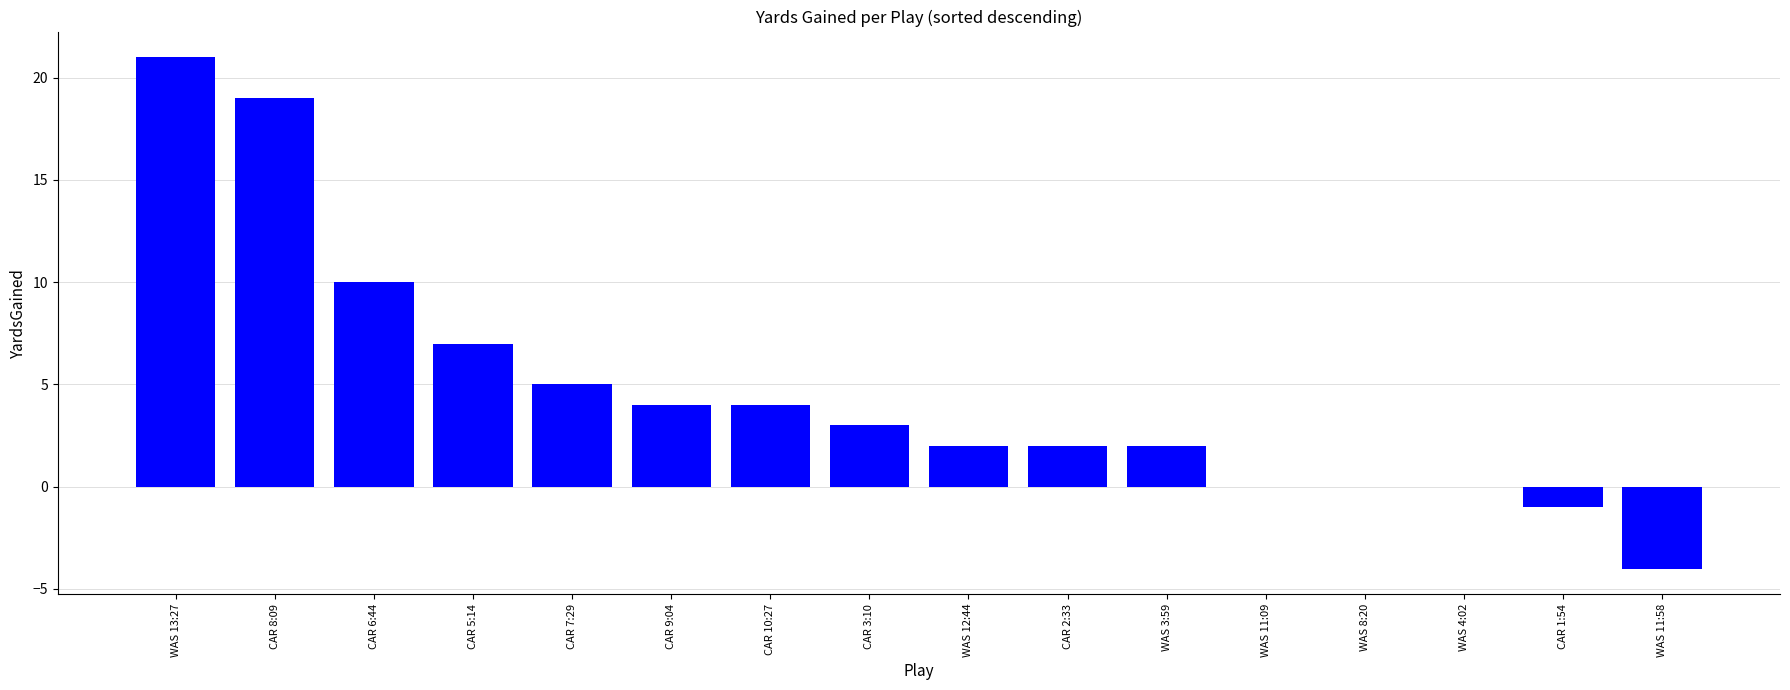

Where is the data nearest to the value 8?

CAR 5:14